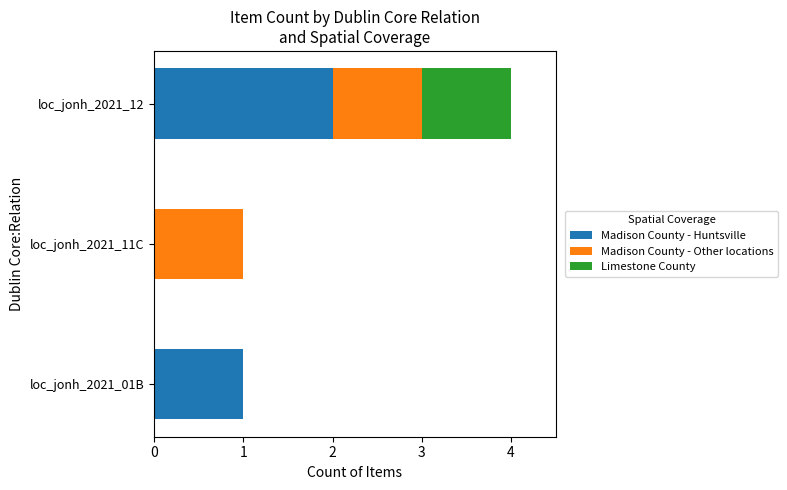

The value of Madison County - Huntsville at loc_jonh_2021_01B is 1. True or false?

True